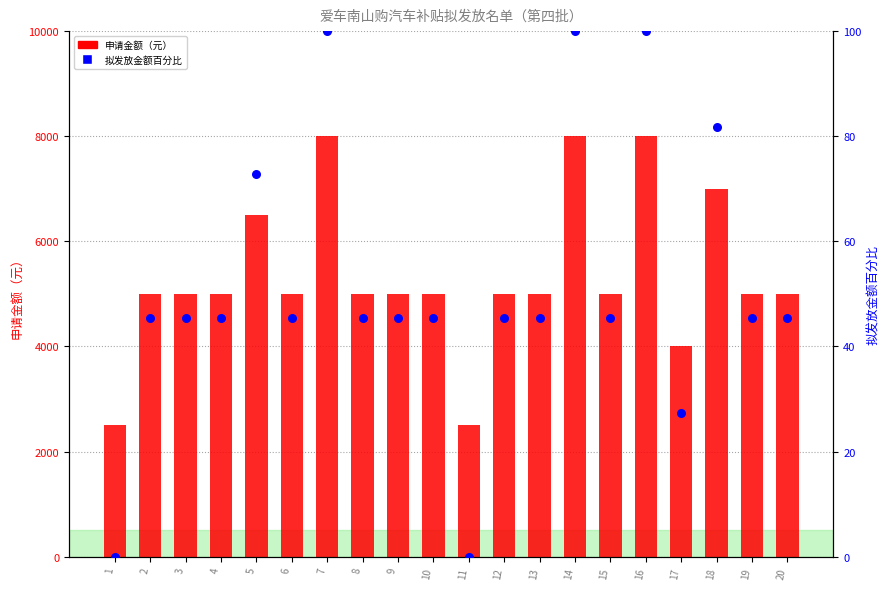

Which series reaches the minimum Y coordinate?

拟发放金额百分比